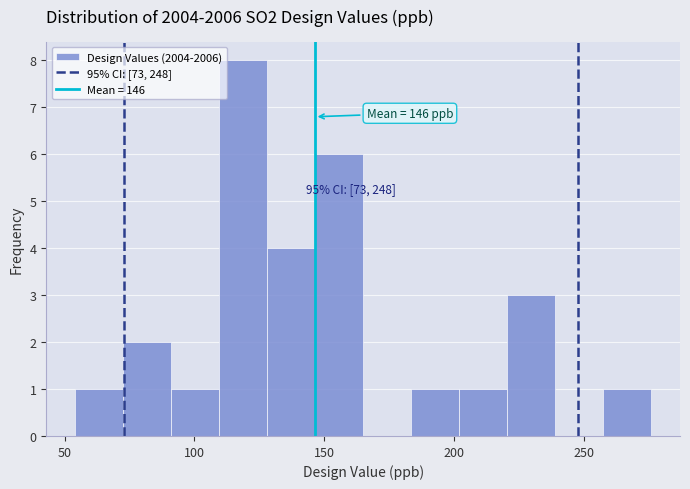

Read against the x-axis, roughly where is the centre of the tallest bar?

120